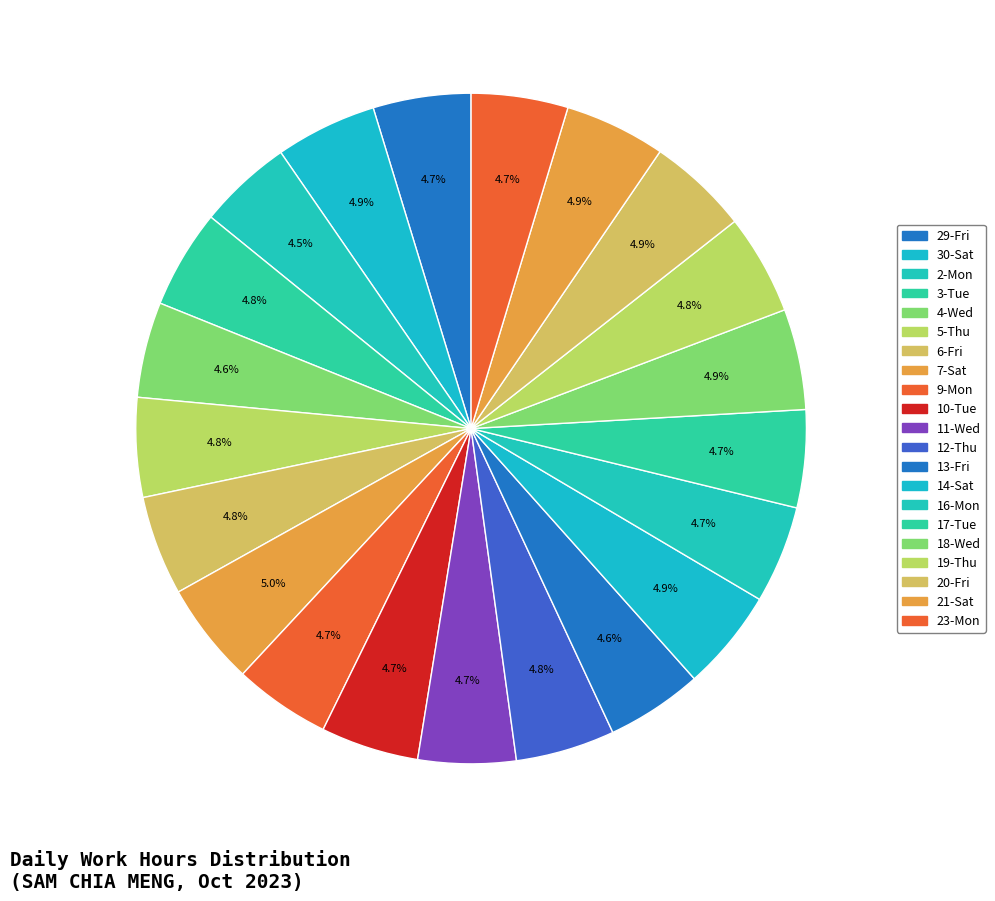

True or false: 12-Thu accounts for 17% of the total.

False